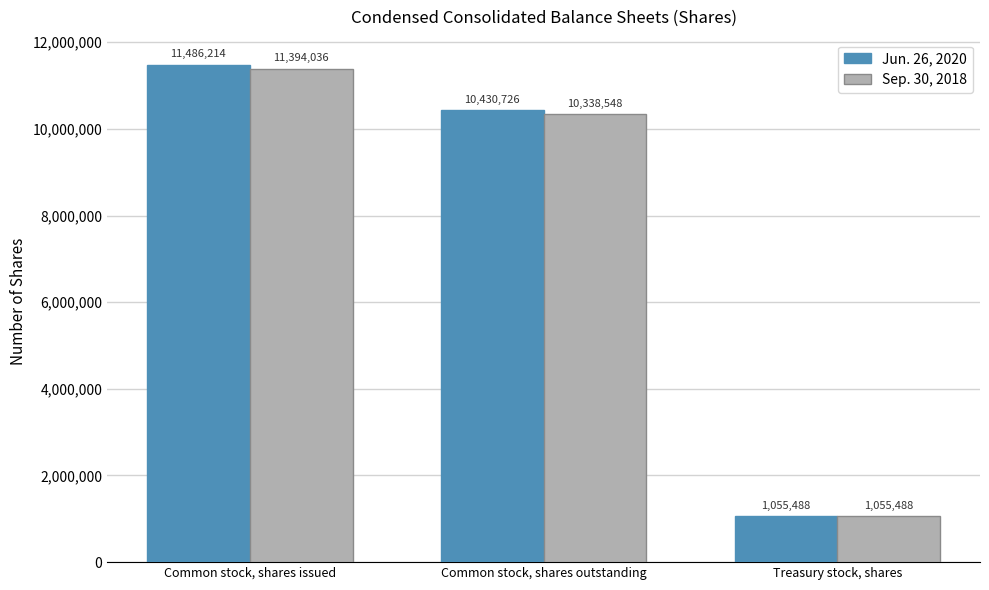

What position from the left is Common stock, shares outstanding?

2